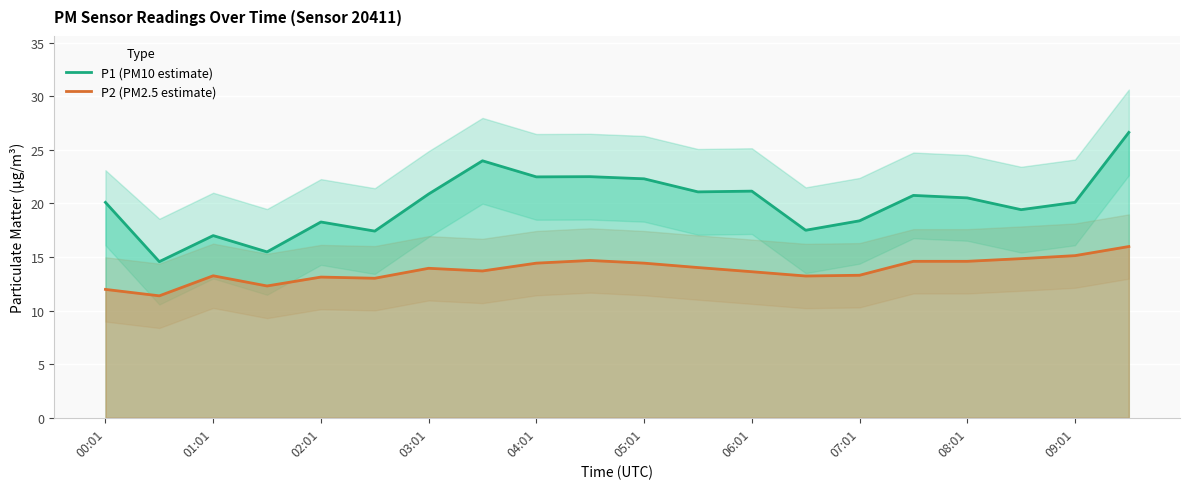

Read the P2 (PM2.5 estimate) value at 08:01.

14.6